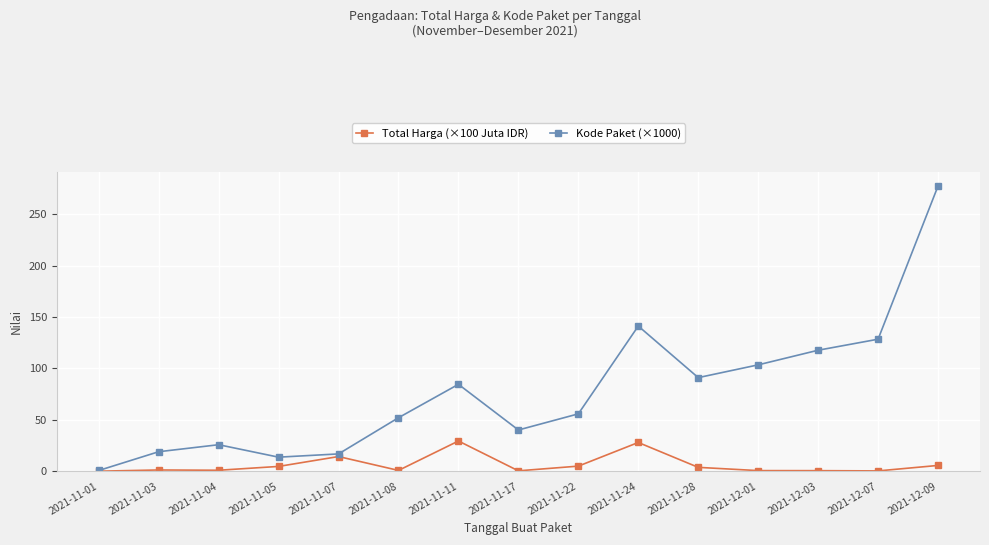

Which category has the highest value across all series?

2021-12-09